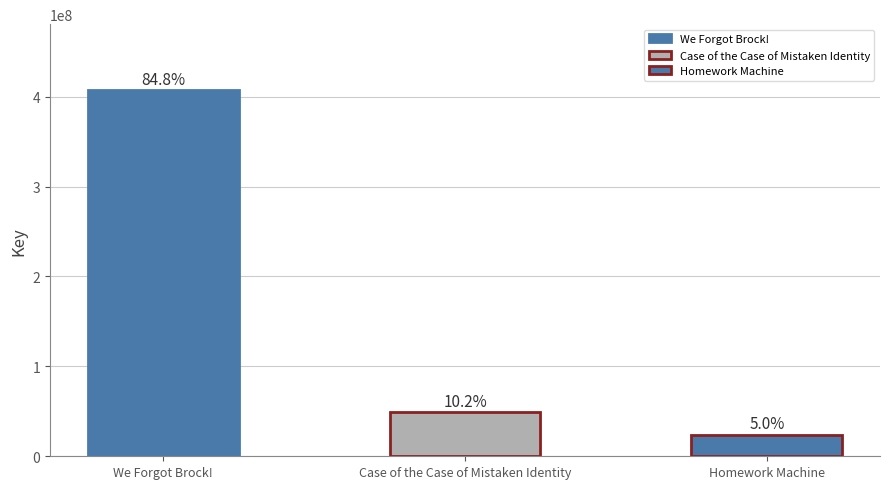

What is the label of the 1st bar from the left?

We Forgot Brock!